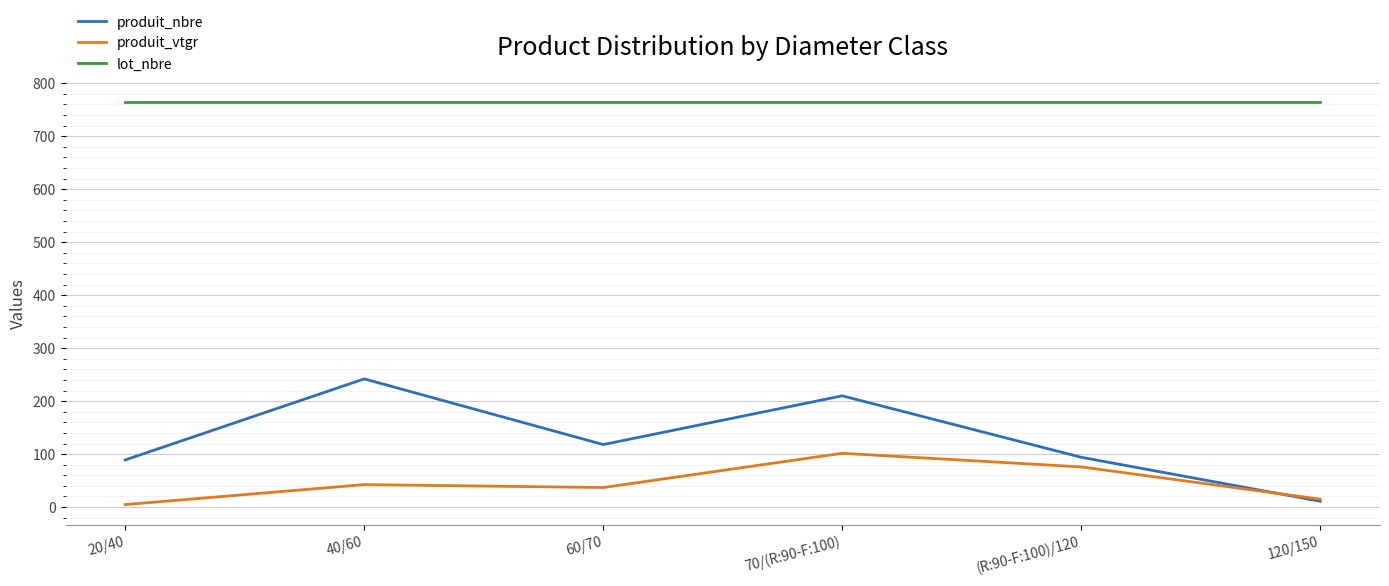

At how many categories does at least one series exceed 376?

6